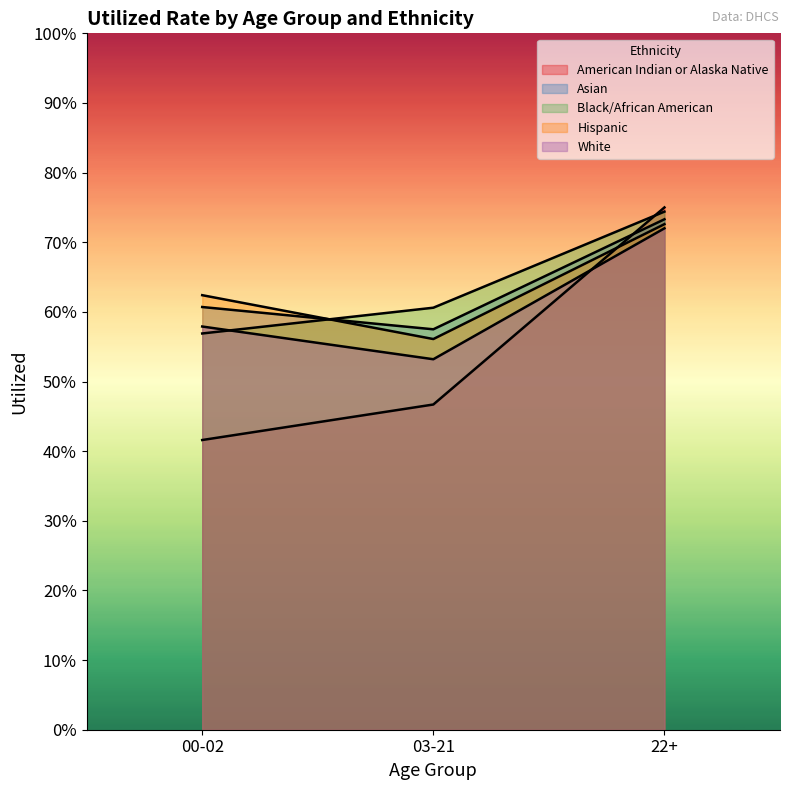

Rank the series by their maximum value, from highest to lowest.

American Indian or Alaska Native, Black/African American, Asian, Hispanic, White